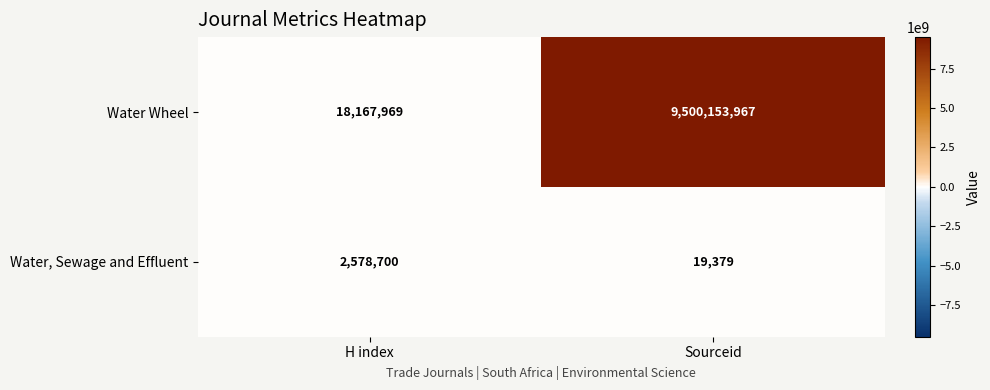

What is the difference between the Water, Sewage and Effluent values at H index and Sourceid?

2559321